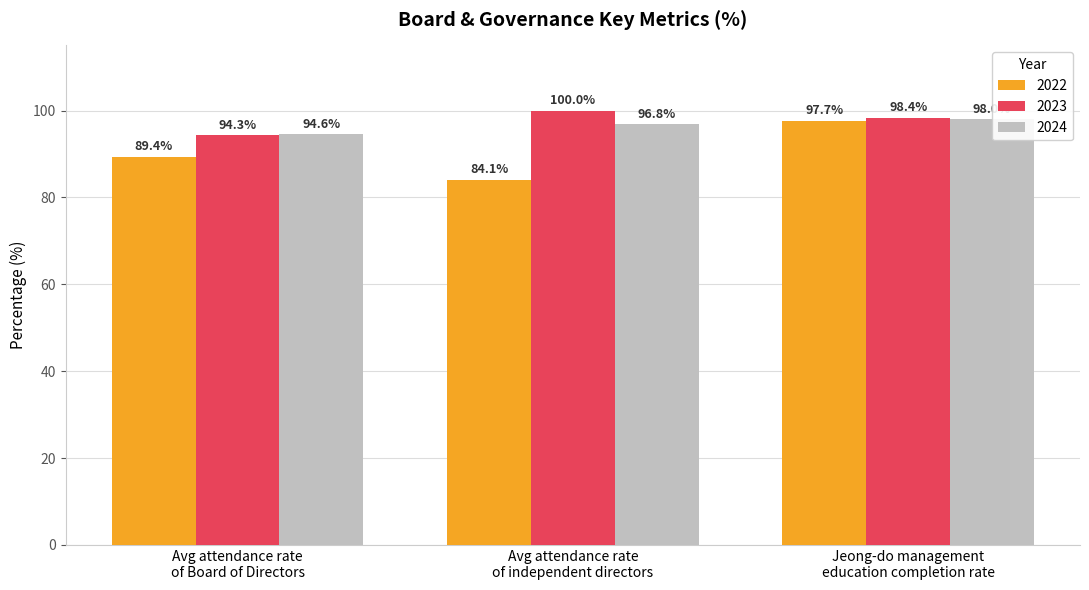

What is the label of the 2nd bar from the right?

Avg attendance rate
of independent directors